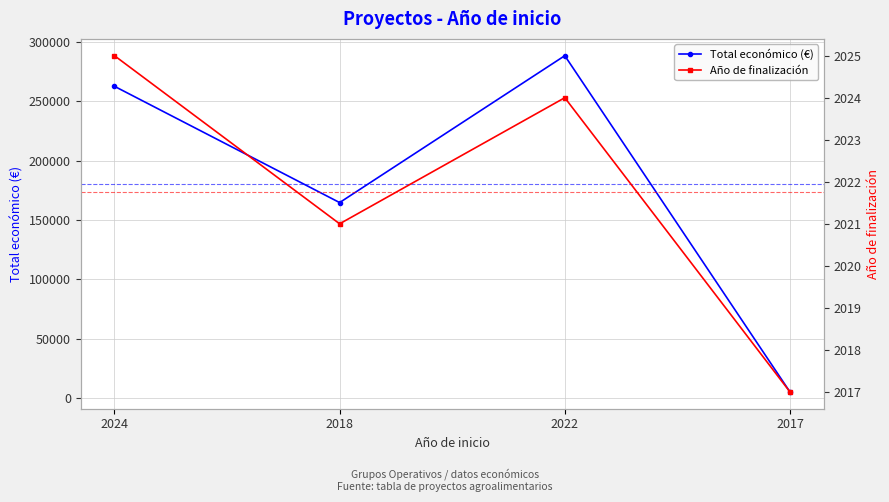

Reading left to right, list all the values displayed in this chart.

Total económico (€): 2024=262608	2018=164600	2022=288409	2017=5000
Año de finalización: 2024=2025	2018=2021	2022=2024	2017=2017